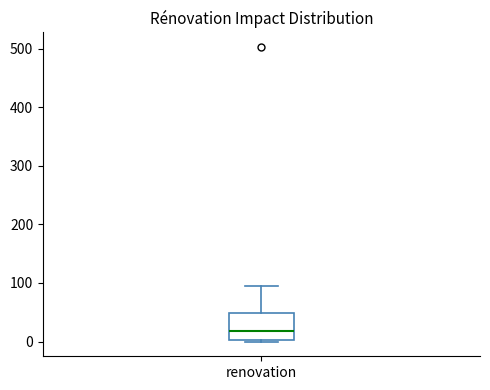

Where is the lower edge of the box for renovation on the y-axis? The values are not printed on the chart, so give them approximately, as read against the axis.

0